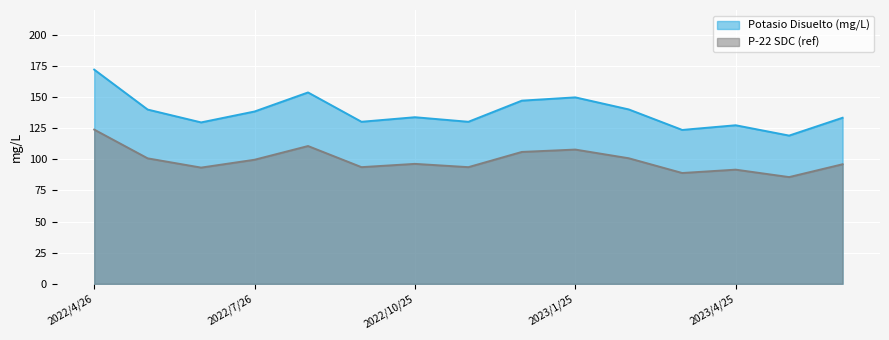

Reading left to right, extract all data points from this chart.

2022/4/26=172.1	2022/5/24=140.0	2022/6/21=129.7	2022/7/26=138.4	2022/8/23=153.8	2022/9/27=130.2	2022/10/25=133.8	2022/11/22=130.2	2022/12/20=147.2	2023/1/25=149.8	2023/2/22=140.1	2023/3/28=123.7	2023/4/25=127.4	2023/5/24=119.1	2023/6/28=133.4